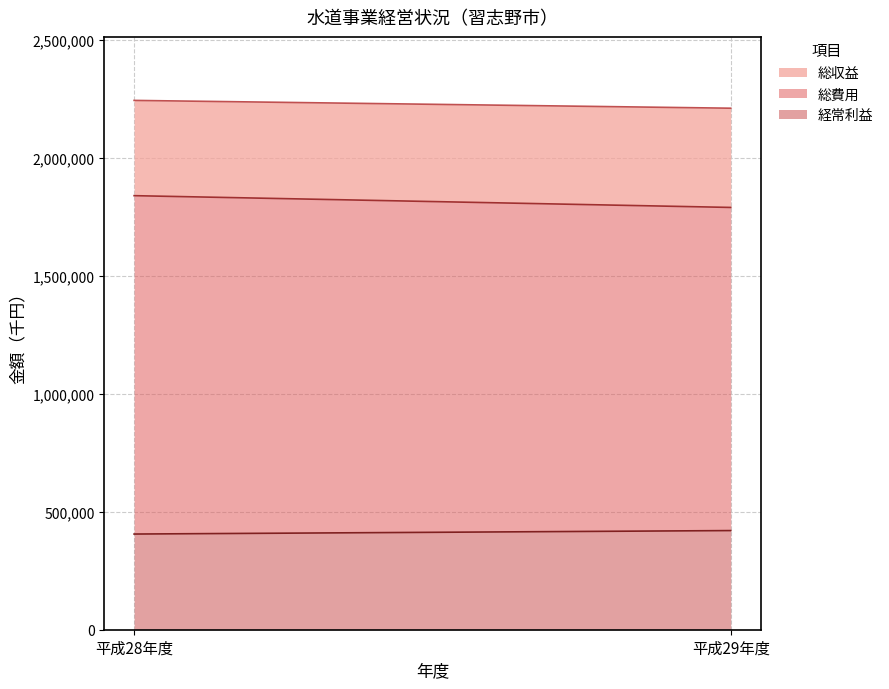

Which series has the largest range (max minus min)?

総費用